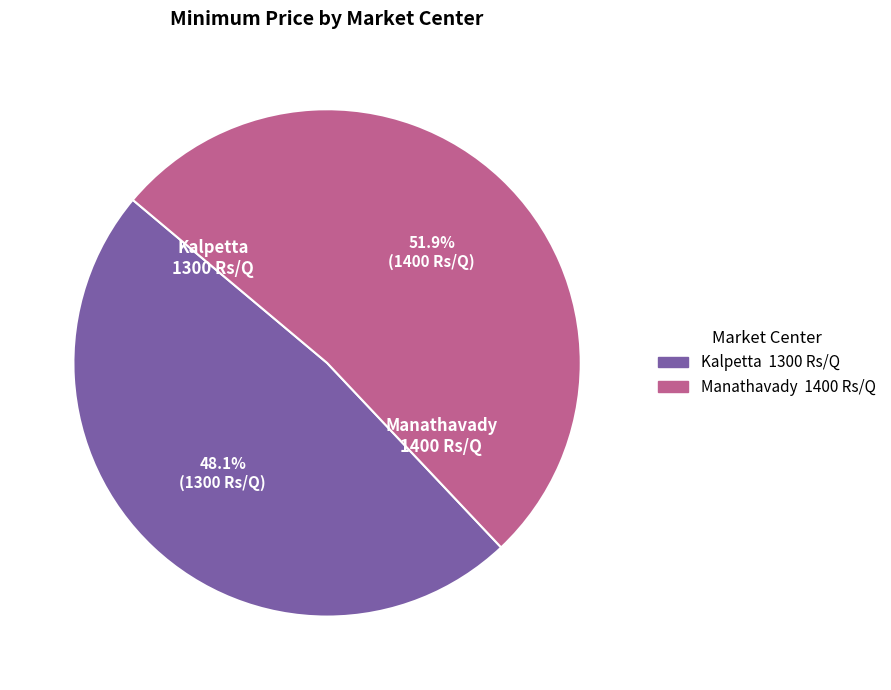

Between Kalpetta and Manathavady, which is larger?

Manathavady